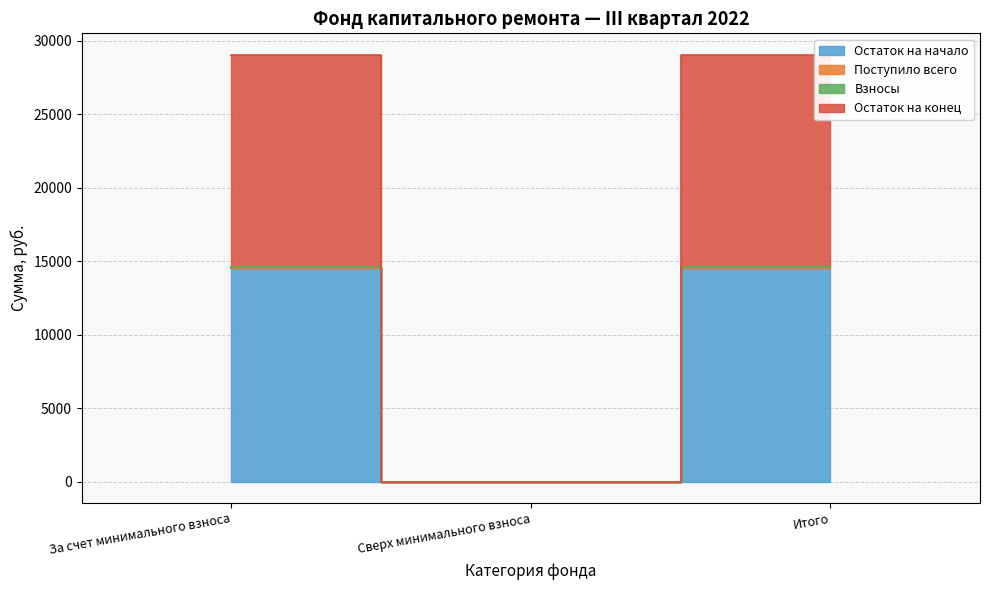

Between Сверх минимального взноса and Итого, which is larger?

Итого